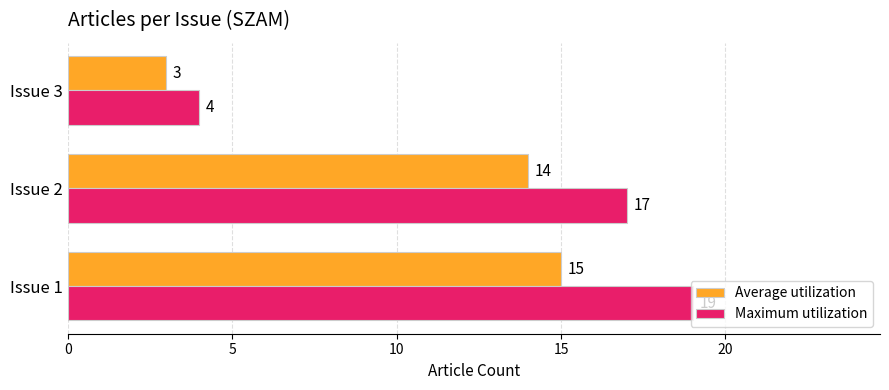

What is the sum of the Maximum utilization values at Issue 3 and Issue 2?

21